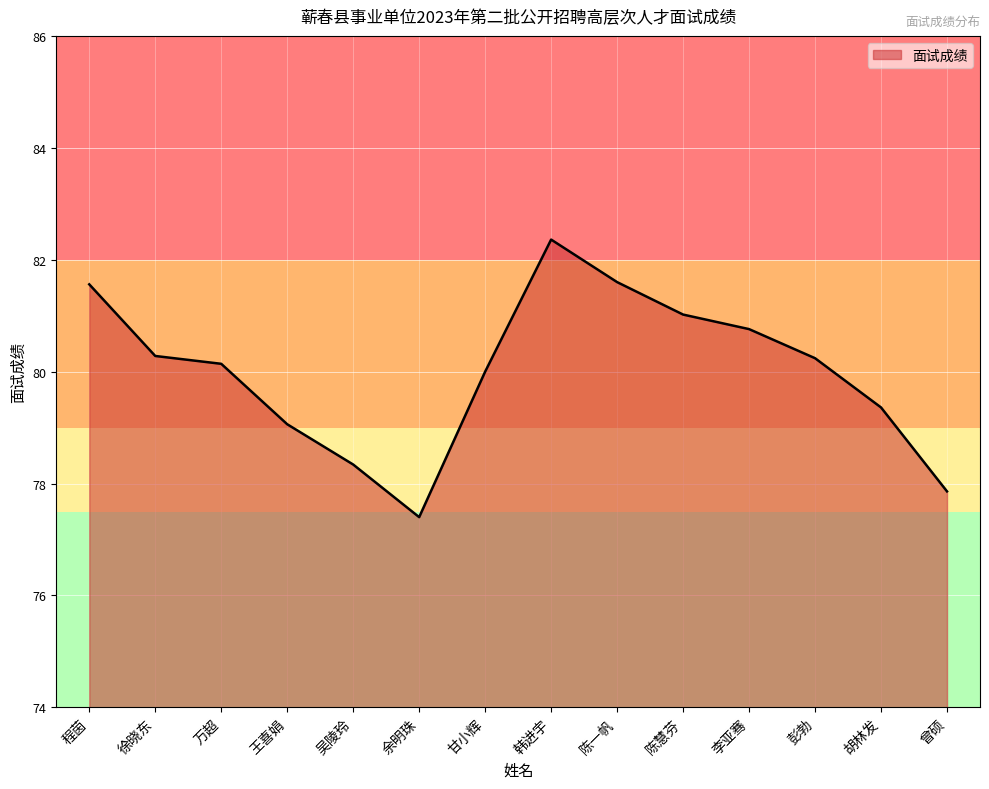

Does the chart display data point markers on the line(s)?

No